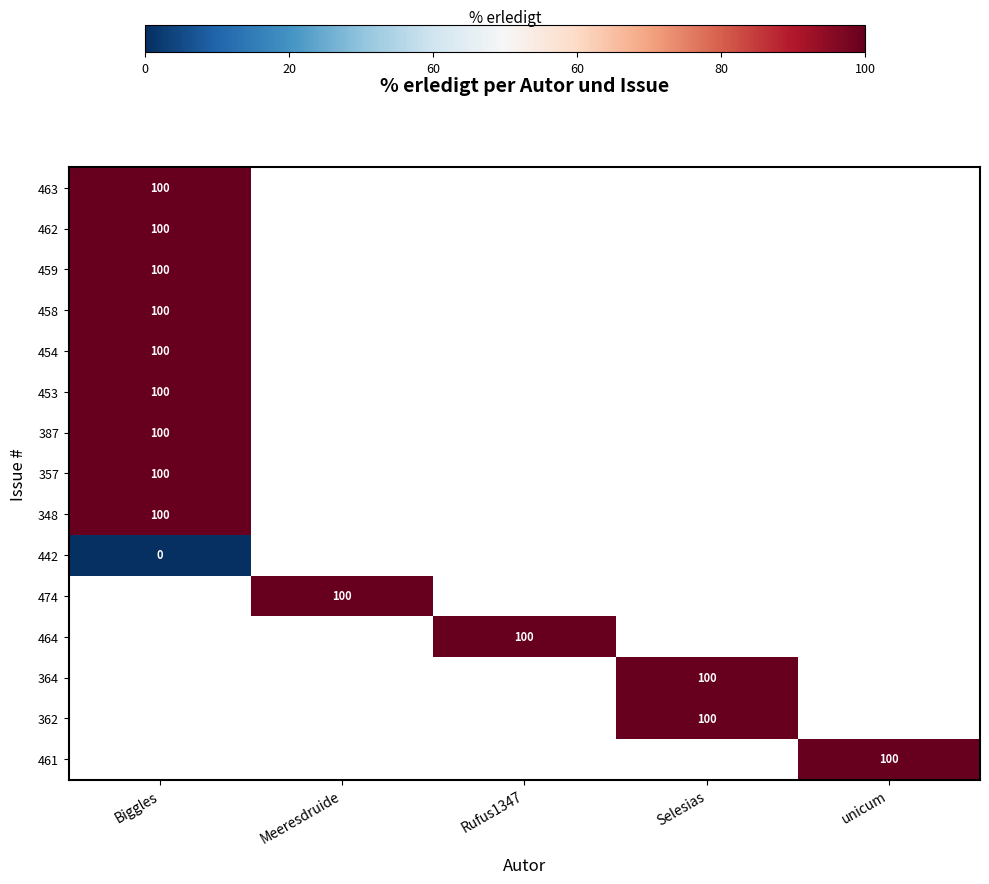

True or false: 348 has a value of 62 at Biggles.

False